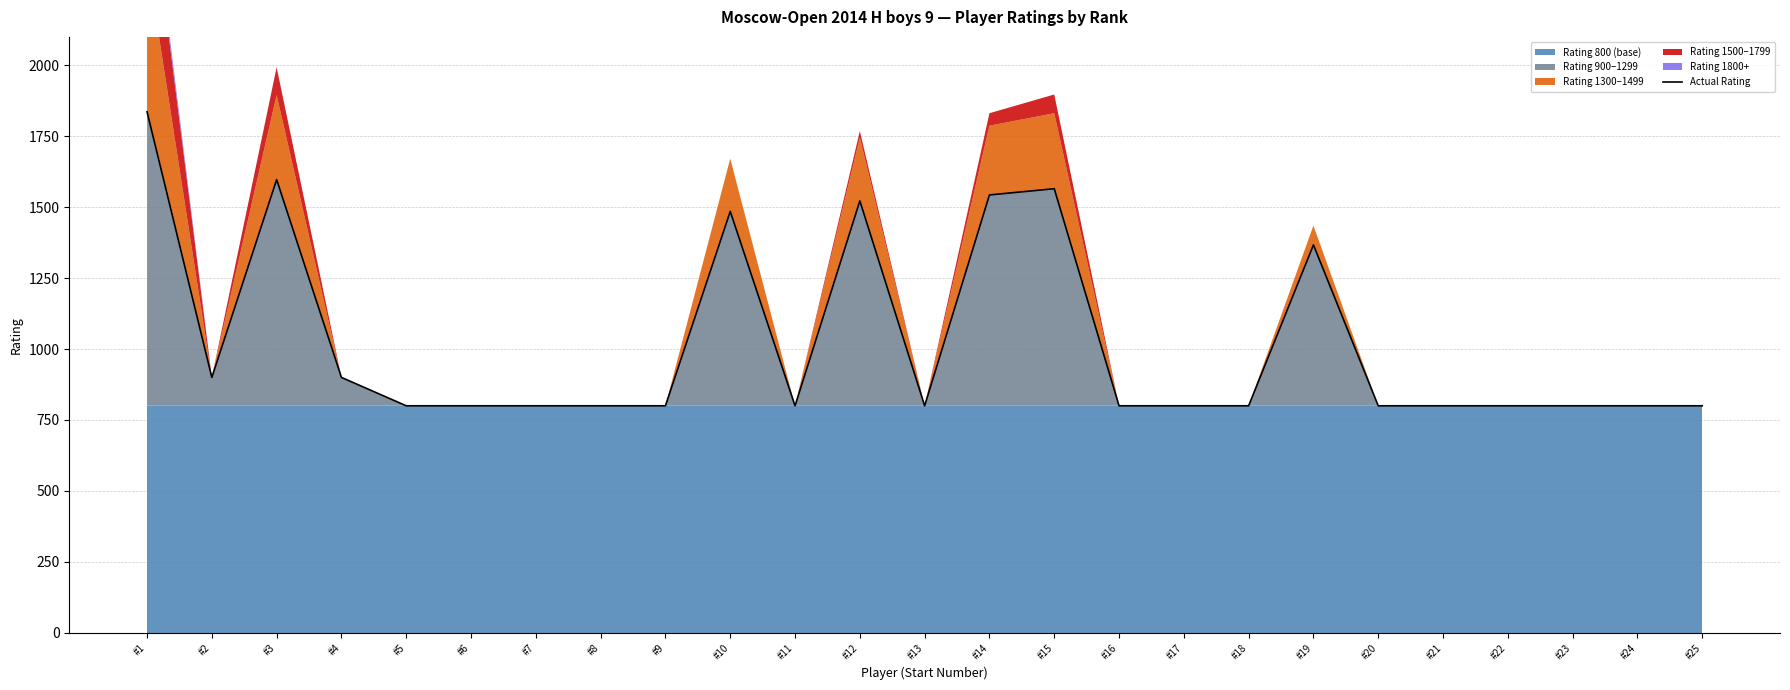

What is the ratio of the value at #10 to the value at #5?

1.9